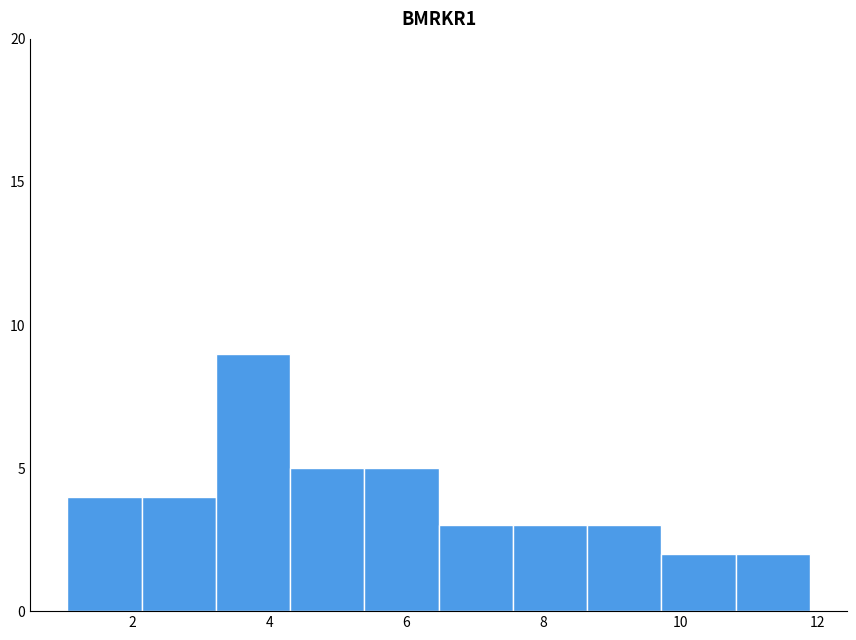

Reading left to right, transcribe this chart: for each bar, give the range it covers on the x-axis and its height. Neither the bar edges nor the heights are printed on the chart, so give them approximately, as read against the axes.

1.0 to 2.2: 4
2.2 to 3.2: 4
3.2 to 4.4: 9
4.4 to 5.4: 5
5.4 to 6.4: 5
6.4 to 7.6: 3
7.6 to 8.6: 3
8.6 to 9.8: 3
9.8 to 10.8: 2
10.8 to 11.8: 2